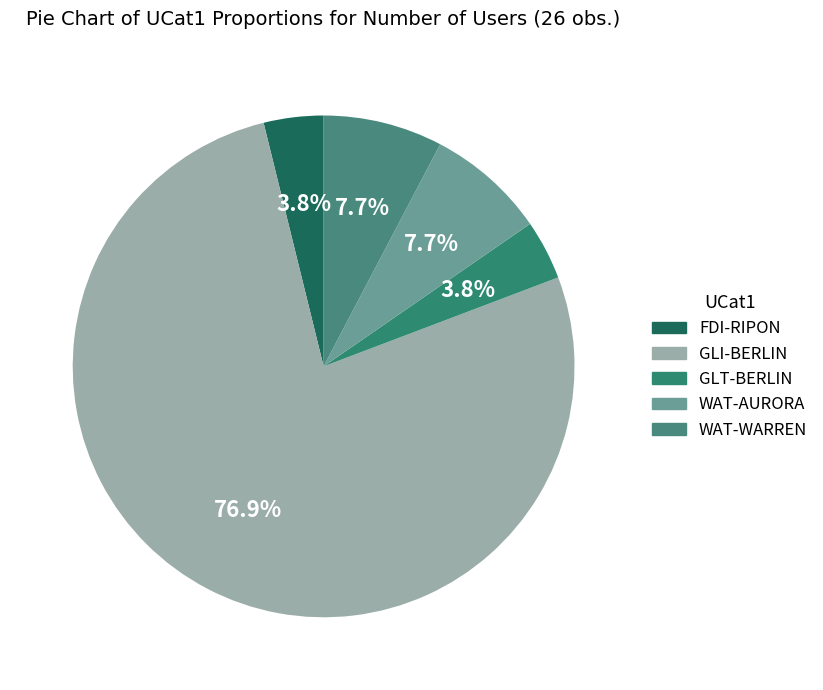

What percentage do FDI-RIPON and GLI-BERLIN together represent?

80.8%